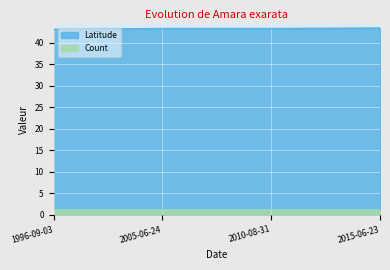

True or false: there are more than 0 points higher than both neighbors.

False